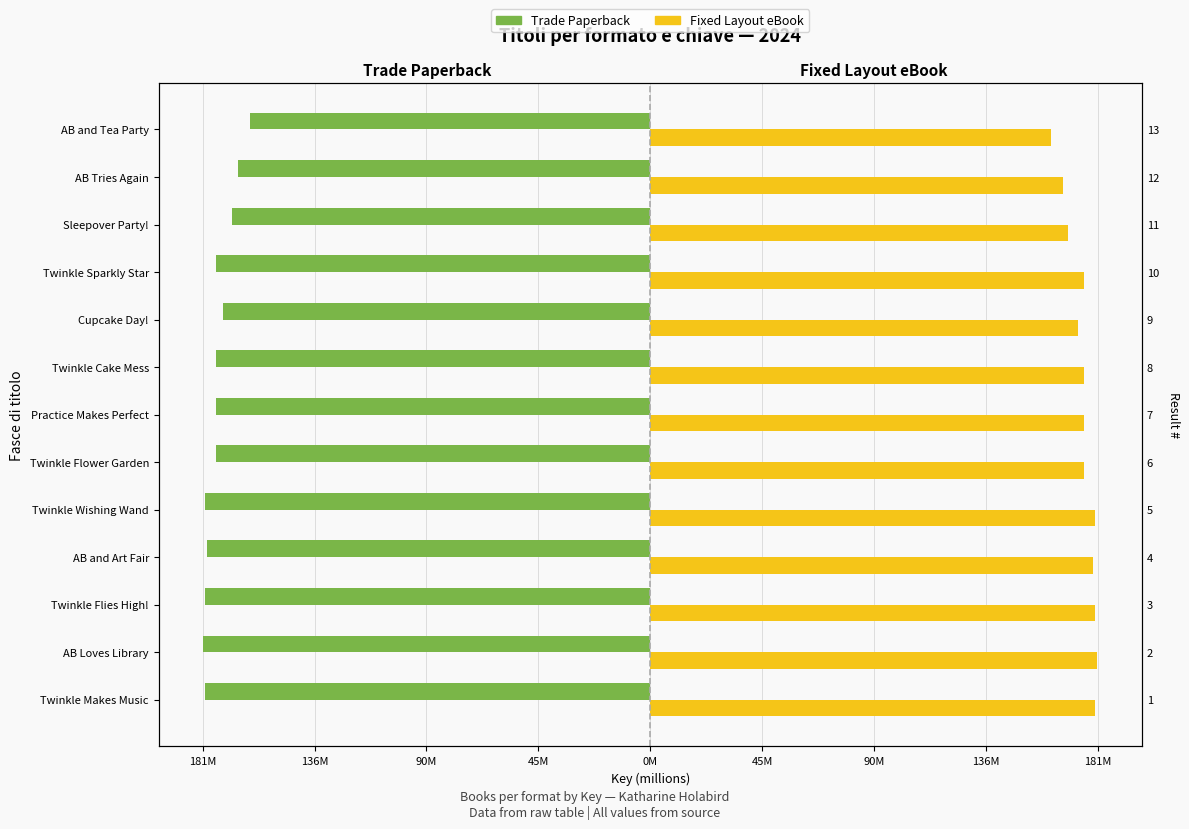

What is the difference between the highest and lowest values at 90M?

361.4